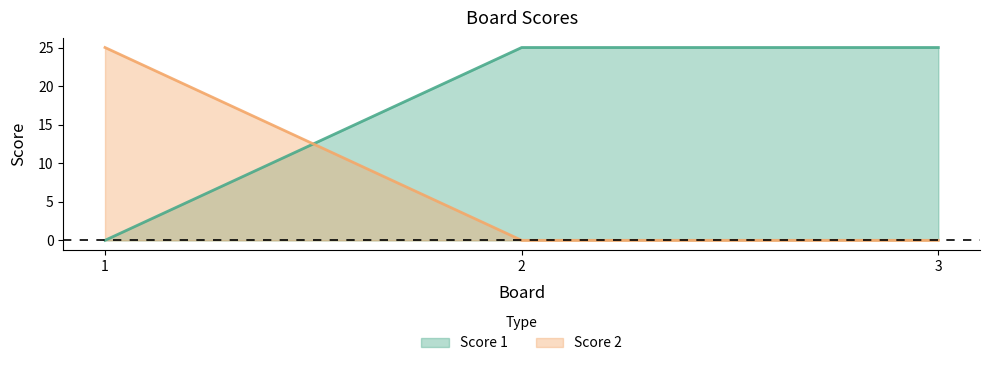

Rank the series by their average value, from lowest to highest.

Score 2, Score 1